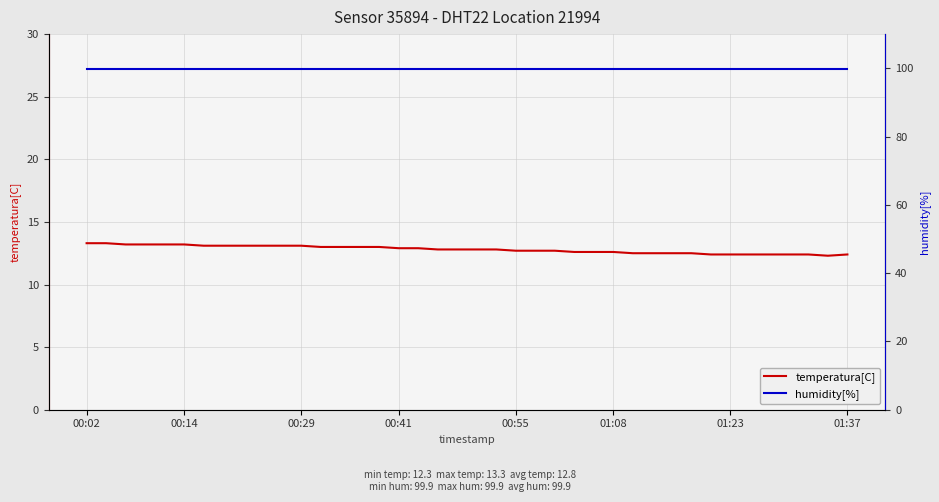

Rank the series by their maximum value, from lowest to highest.

temperatura[C], humidity[%]